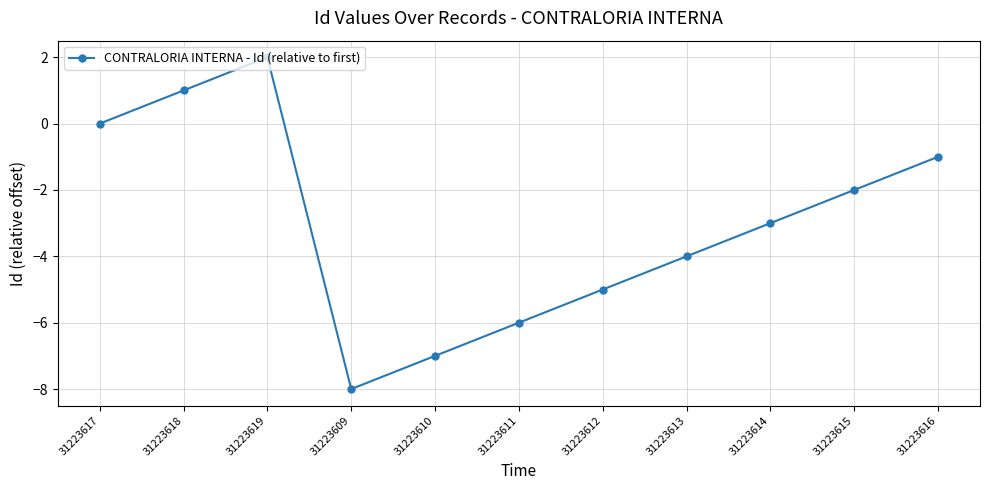

Reading left to right, what are all the values shown in this chart?

31223617=0	31223618=1	31223619=2	31223609=-8	31223610=-7	31223611=-6	31223612=-5	31223613=-4	31223614=-3	31223615=-2	31223616=-1